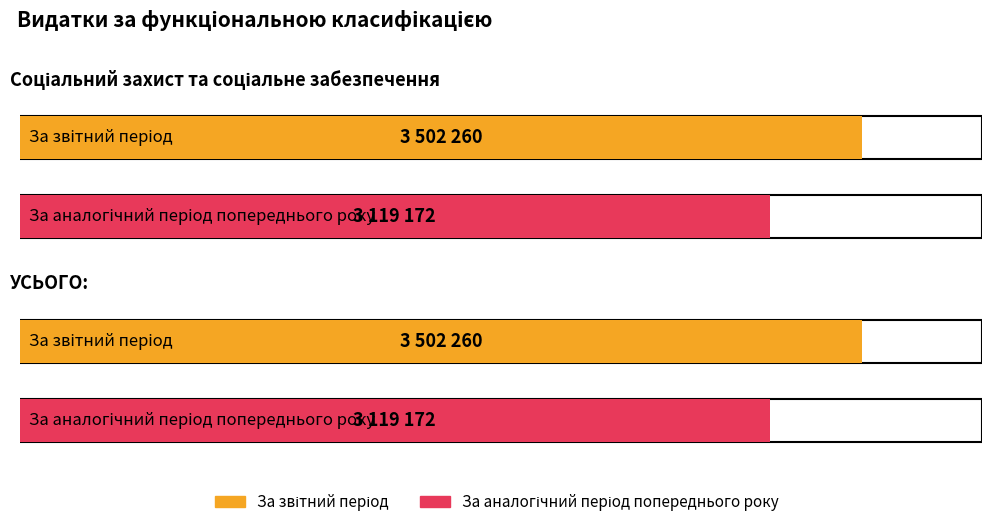

At which category does the chart reach its peak across all series?

Соціальний захист та соціальне забезпечення